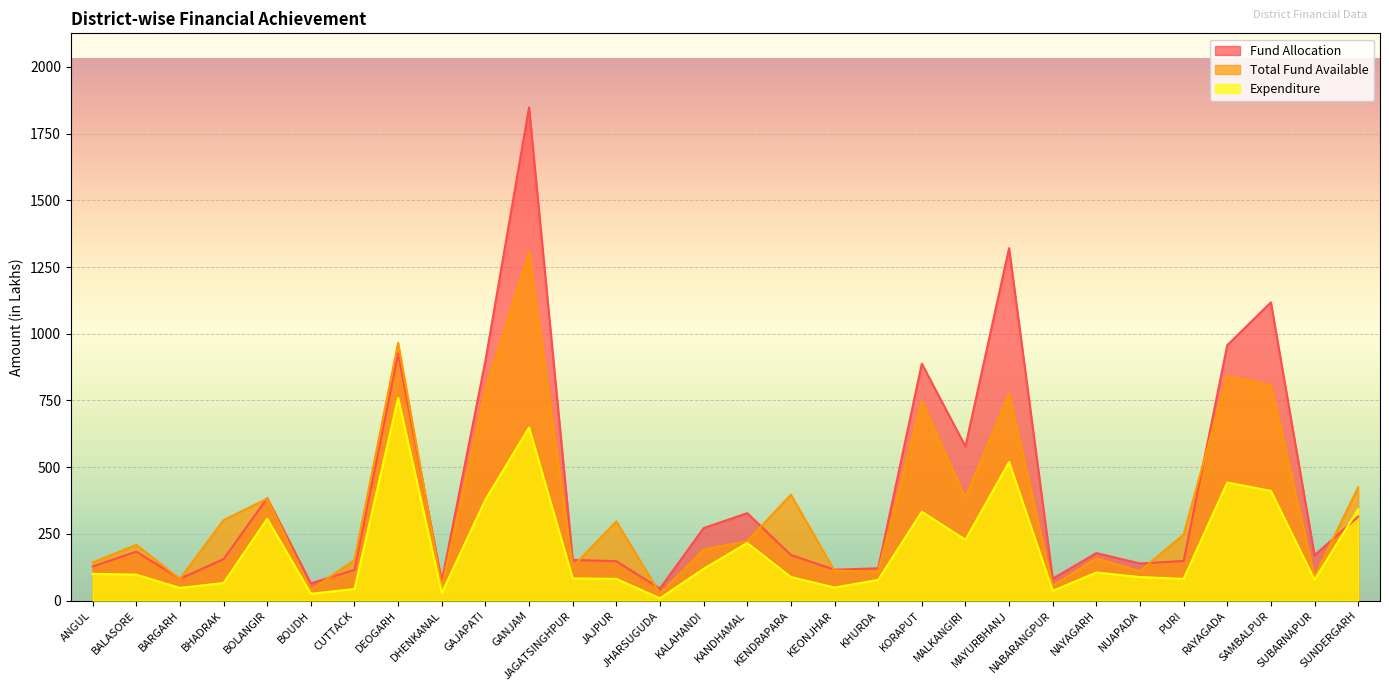

In Fund Allocation, how many points are higher than both neighbors (excluding endpoints)?

9